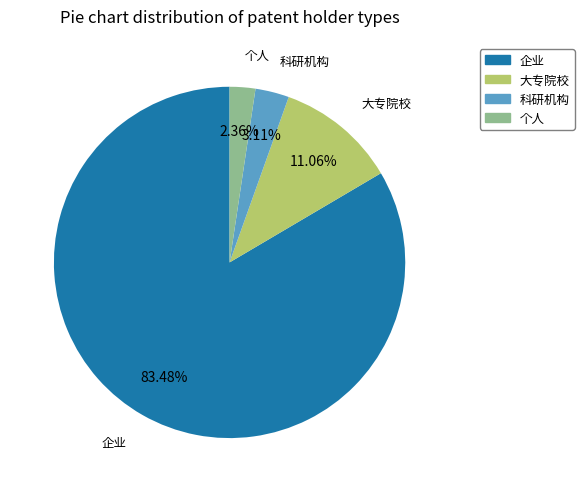

Between 科研机构 and 企业, which is larger?

企业